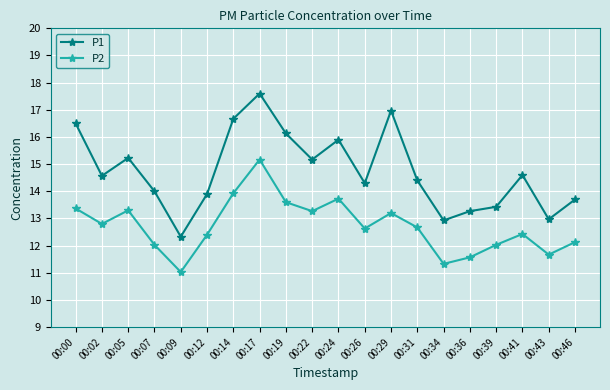

Which category has the lowest value in the P2 series?

00:09